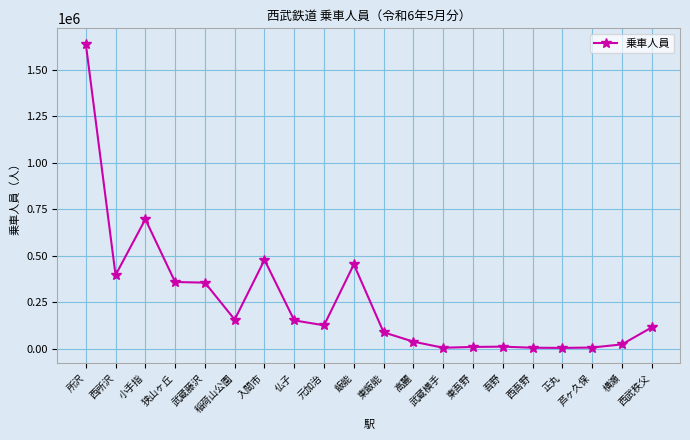

Where is the first local minimum?

西所沢